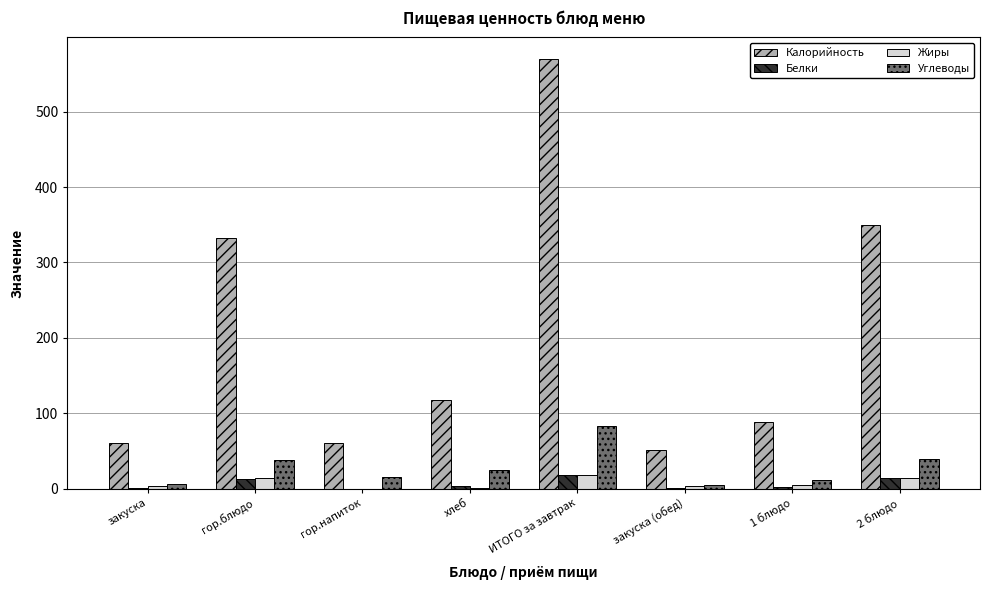

Between хлеб and 2 блюдо, which series saw the biggest shift?

Калорийность